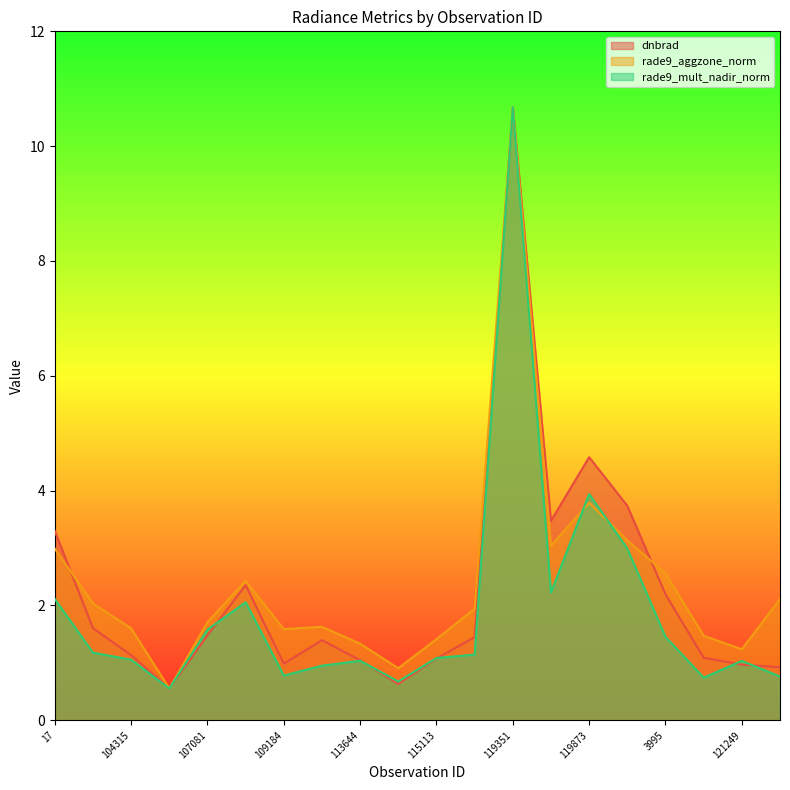

What is the average value of the rade9_mult_nadir_norm series?

1.9